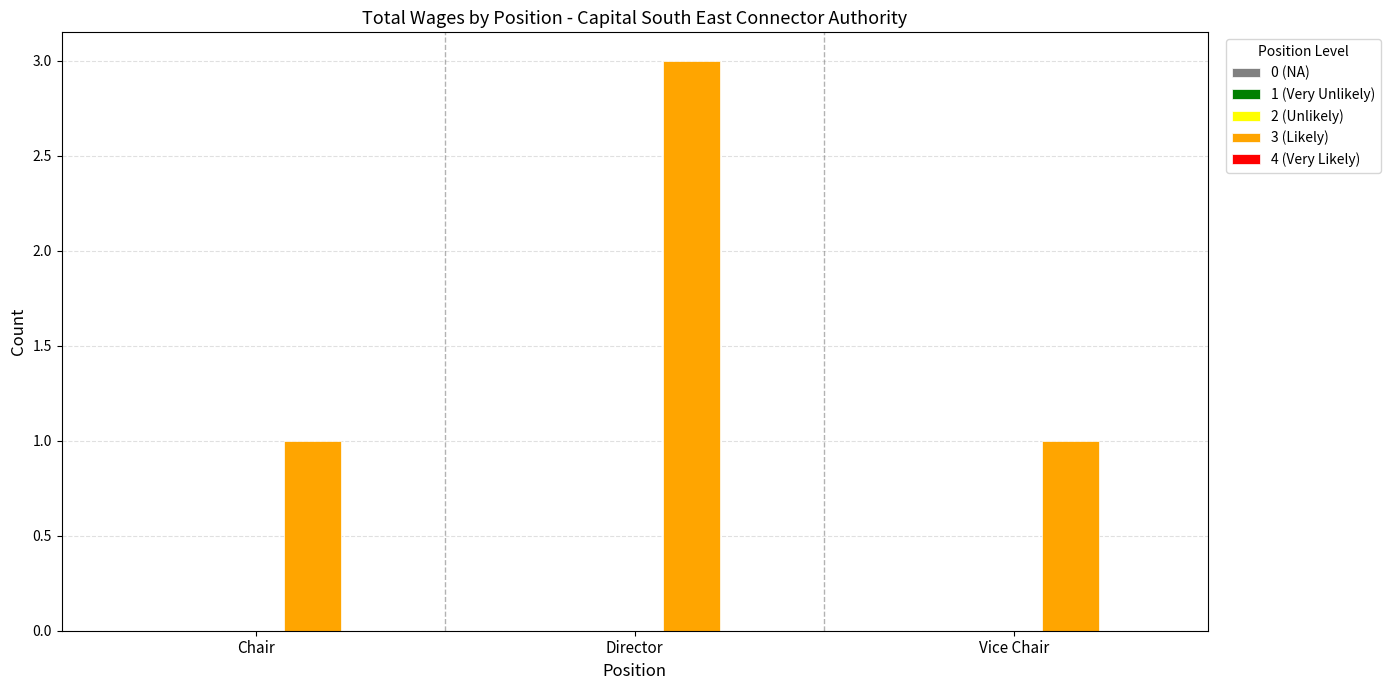

What is the label of the 1st bar from the left?

Chair